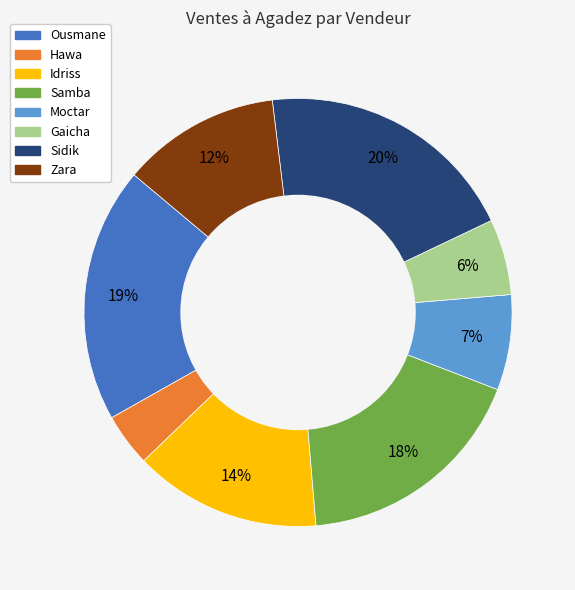

How many segments does this pie chart have?

8